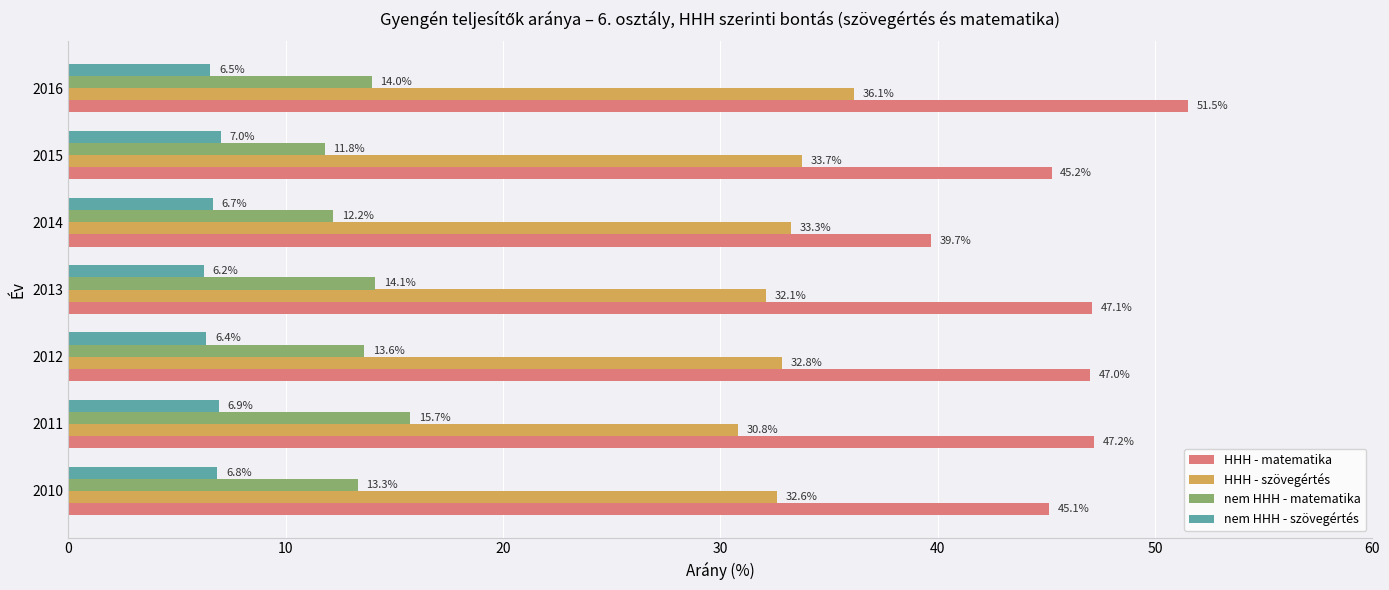

What is the approximate value of nem HHH - matematika at 2011?

15.7